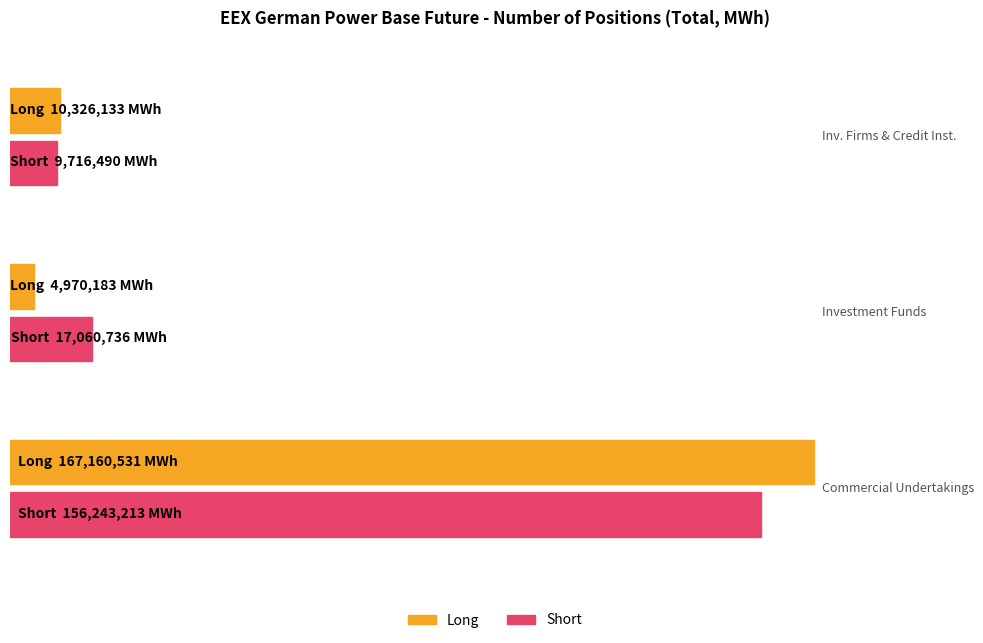

What is the total value across all series at Investment Firms or credit institutions?

20042623.0